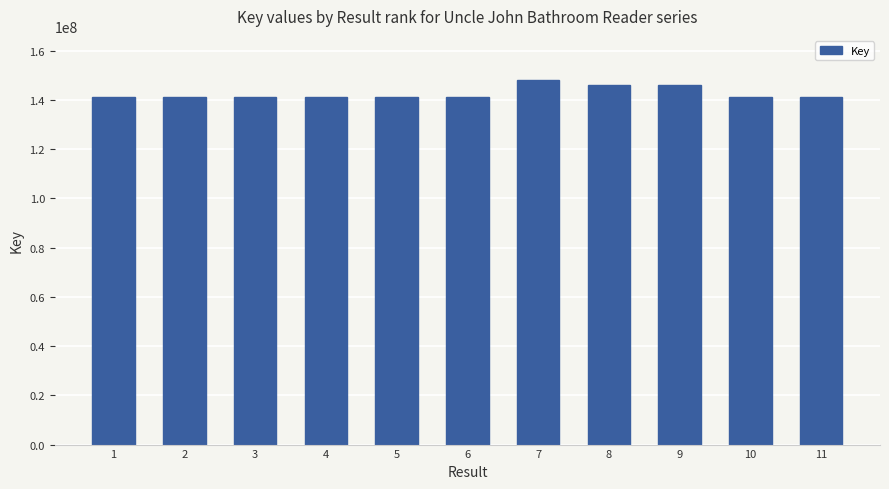

The chart shows a value of 141014603 at 1. True or false?

True